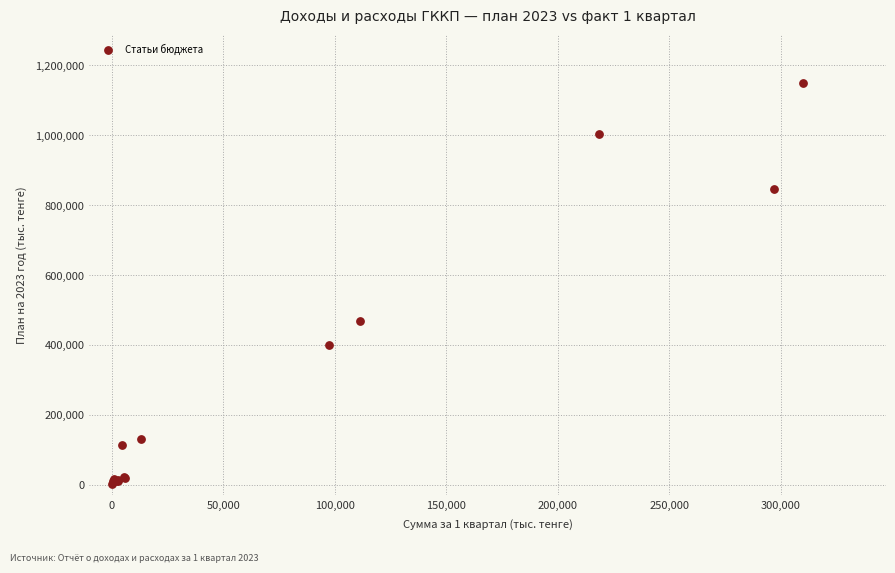

What Y value in the scatter plot is closest to 576155?

469721.0